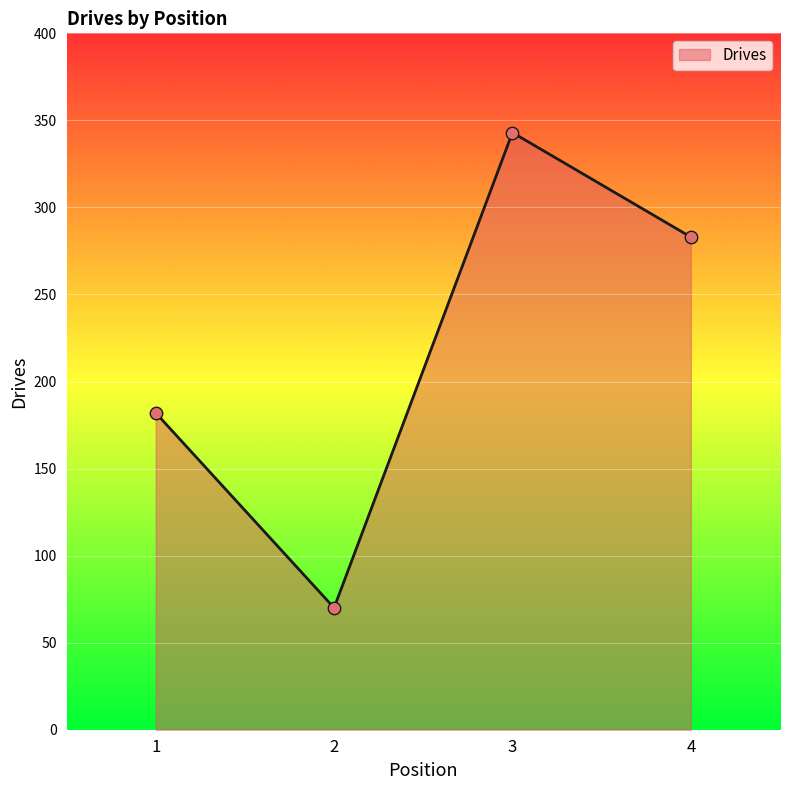

Approximately how many times larger is the value at 2 compared to 3?

0.2